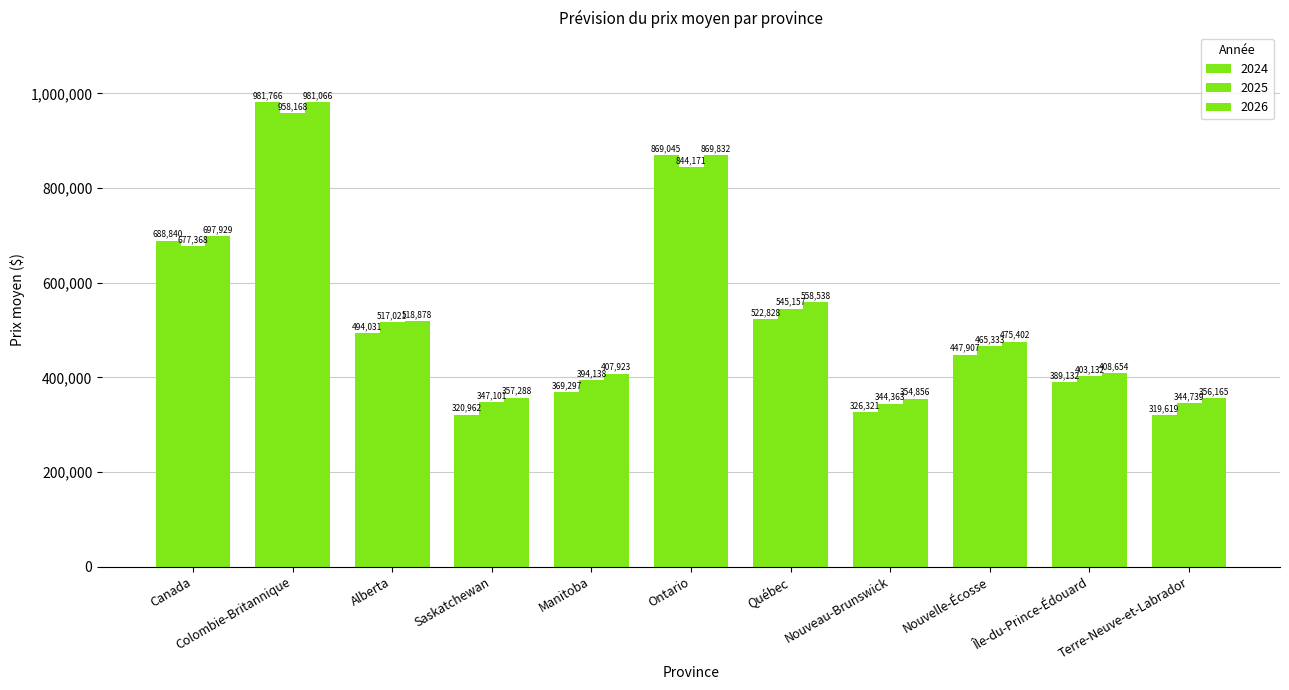

Does the chart contain stacked bars?

No